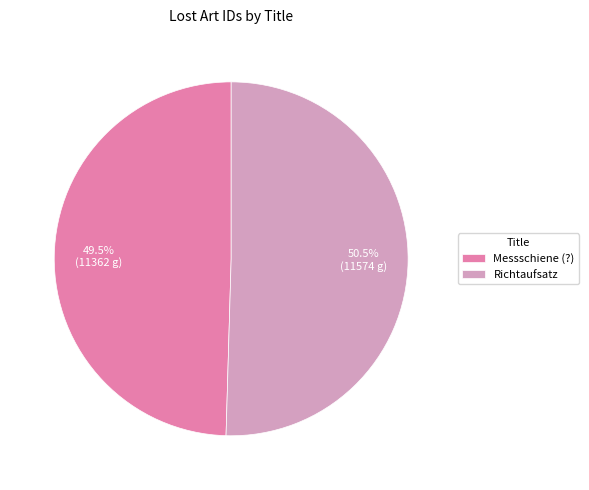

Which has a higher value, Messschiene (?) or Richtaufsatz?

Richtaufsatz